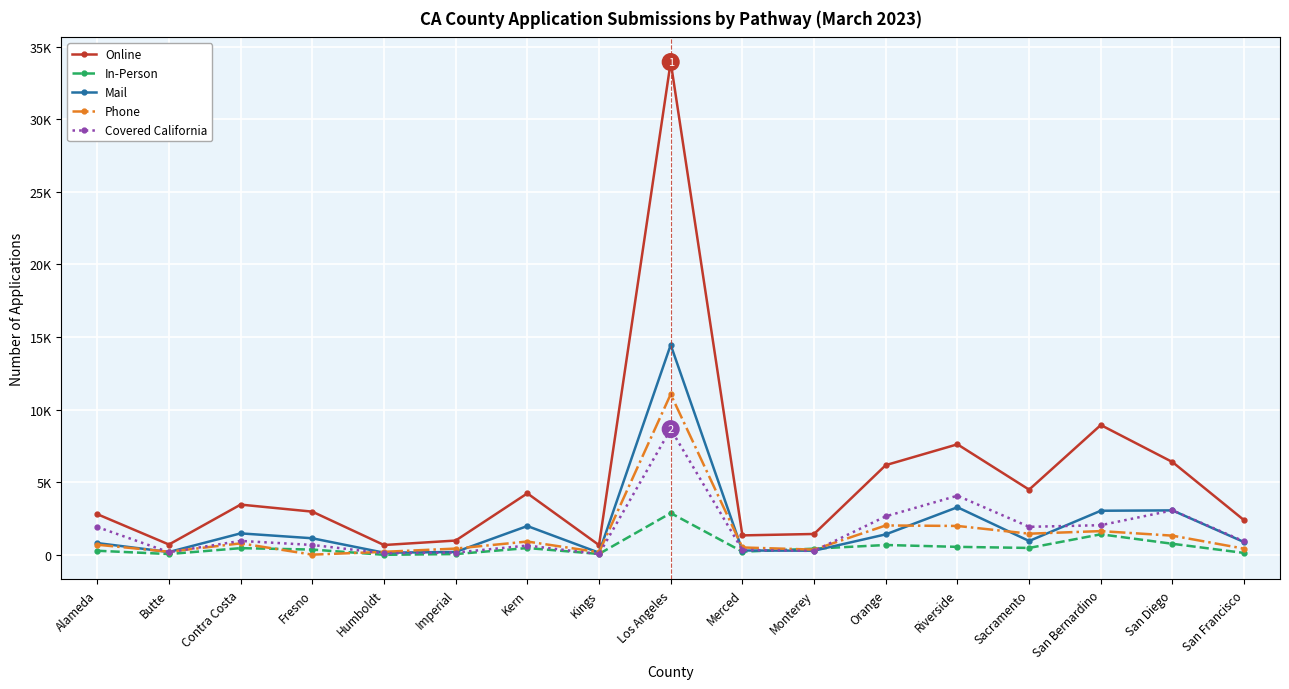

Which series changed the most between Imperial and Sacramento?

Online